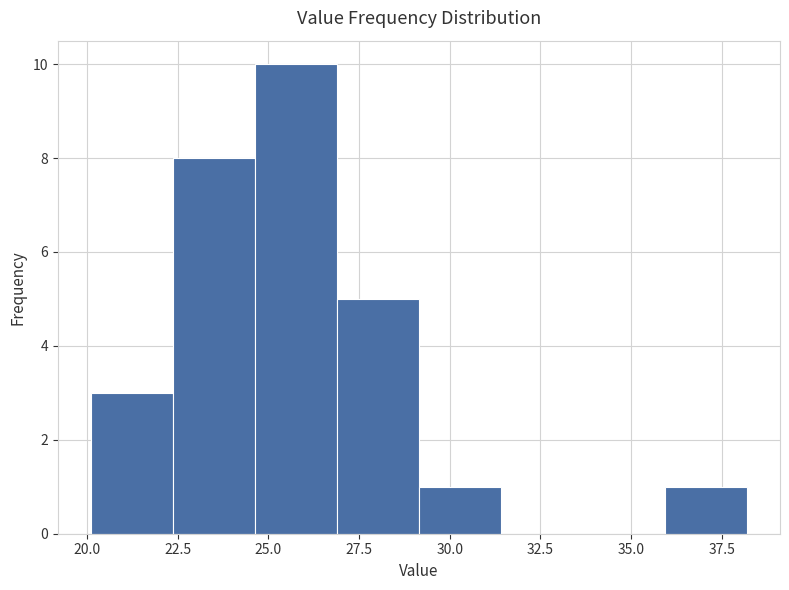

Reading left to right, transcribe this chart: for each bar, give the range it covers on the x-axis and its height. Neither the bar edges nor the heights are printed on the chart, so give them approximately, as read against the axes.

20.0 to 22.5: 3
22.5 to 24.5: 8
24.5 to 27.0: 10
27.0 to 29.0: 5
29.0 to 31.5: 1
31.5 to 33.5: 0
33.5 to 36.0: 0
36.0 to 38.0: 1